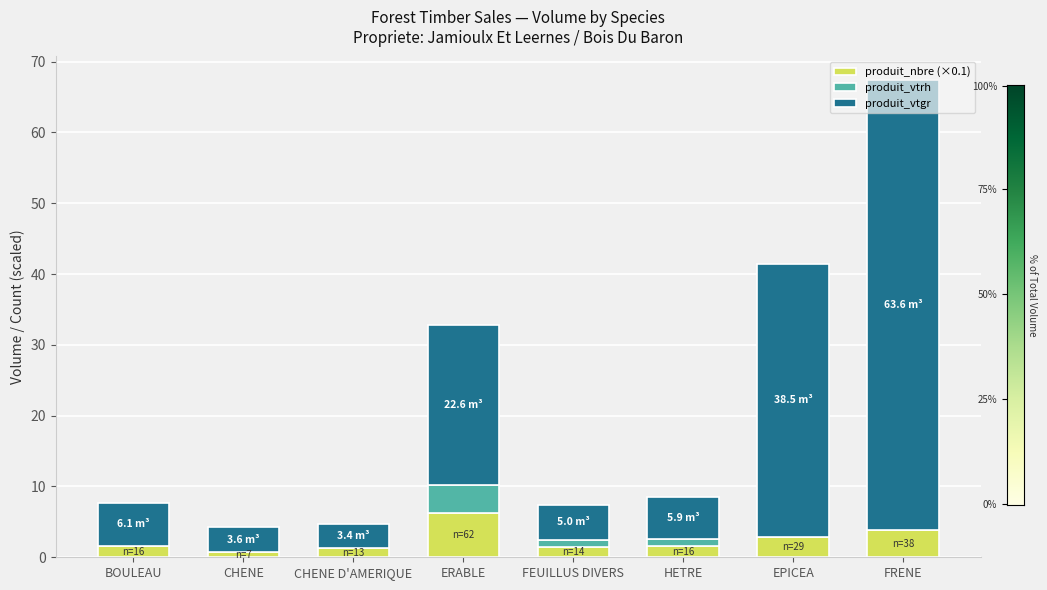

The produit_nbre (×0.1) series shows 1.6 at BOULEAU. True or false?

True